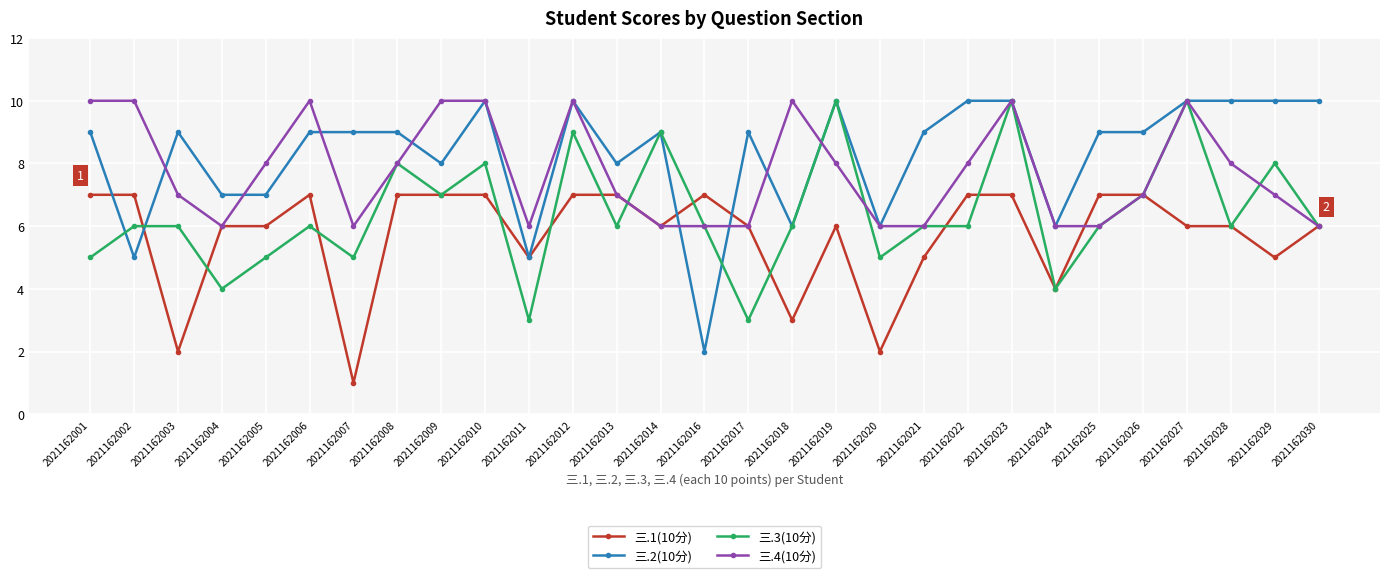

What is the spread (max minus min) of values at 2021162014?

3